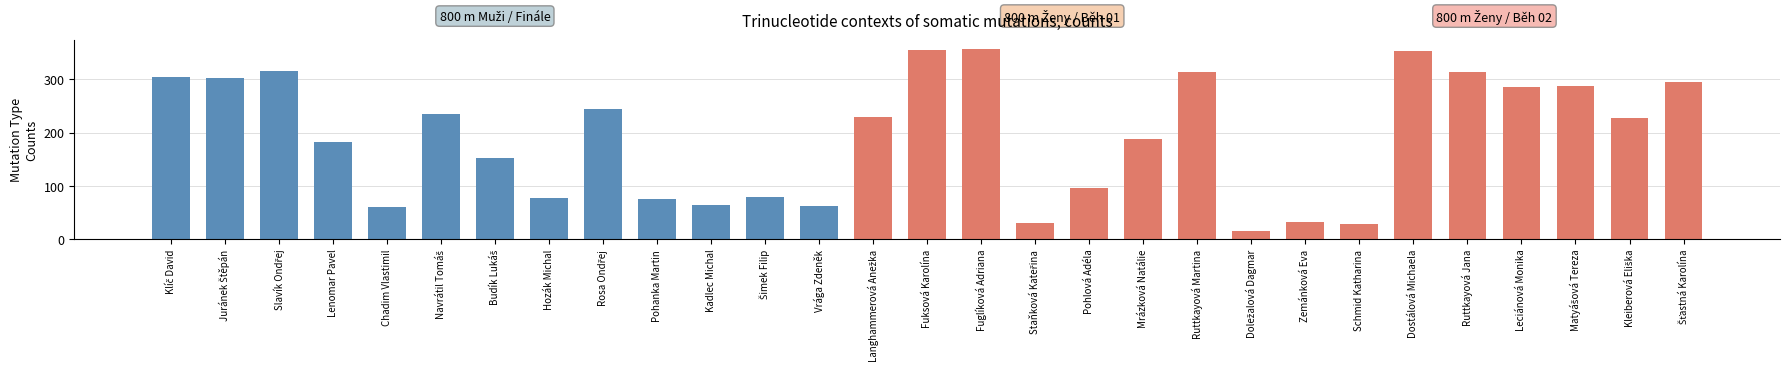

Where does the data first go above 228?

Klíč David